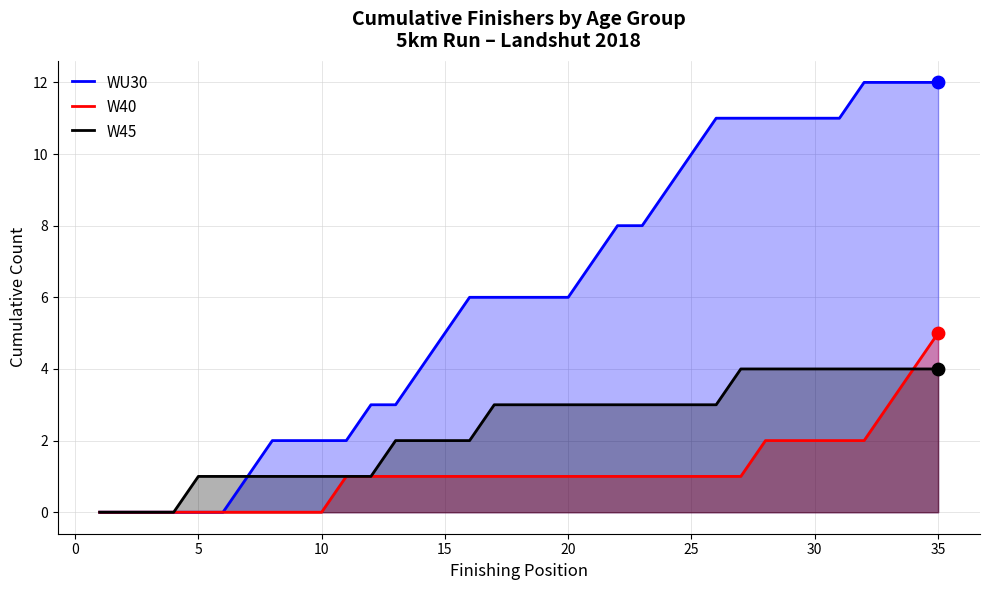

Which series has the largest Y range (max minus min)?

WU30